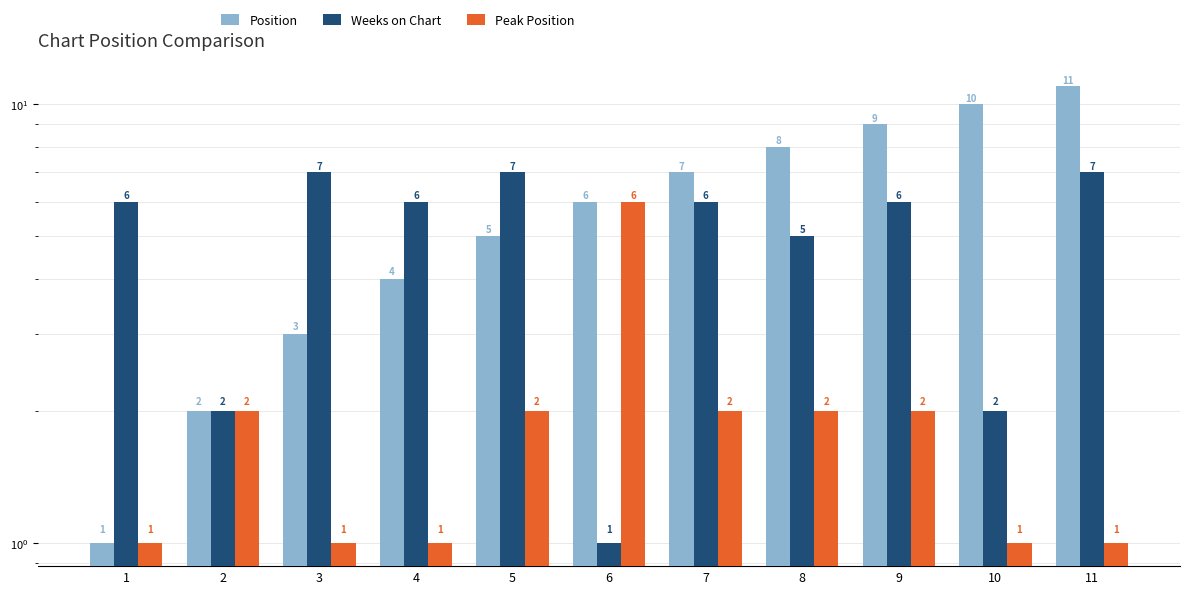

What is the total value across all series at 11?

19